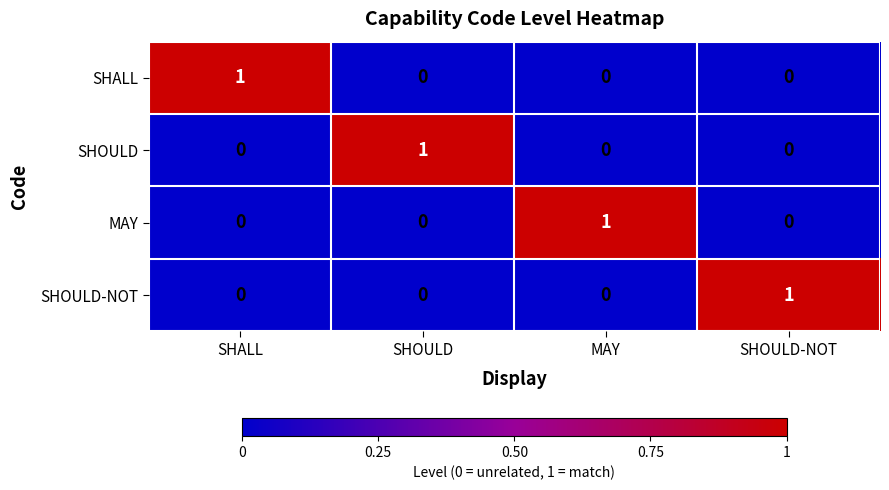

Is the value of MAY at SHOULD-NOT greater than the value of SHOULD-NOT at SHOULD-NOT?

No